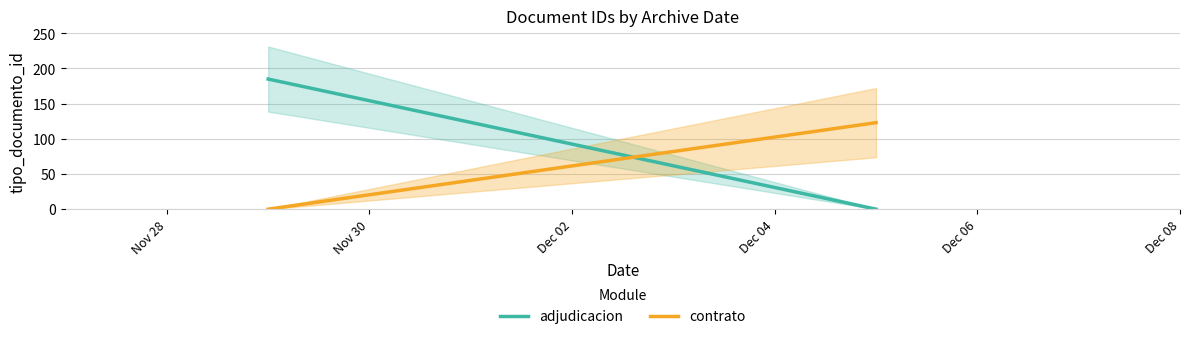

How many positive values does the adjudicacion series have?

1